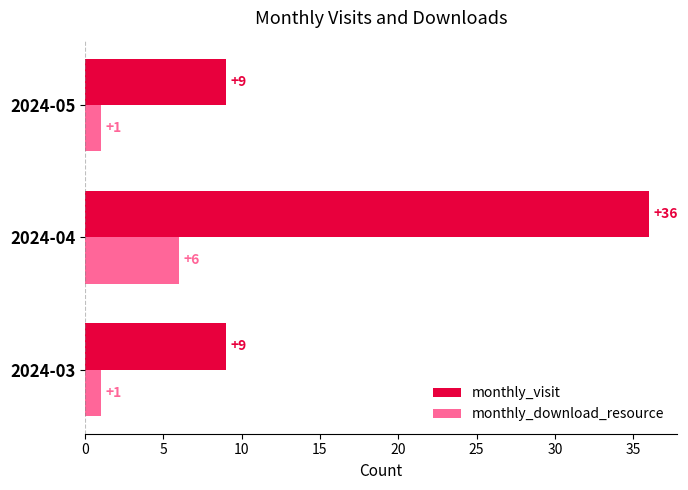

Is it true that monthly_visit equals 9 at 2024-05?

True